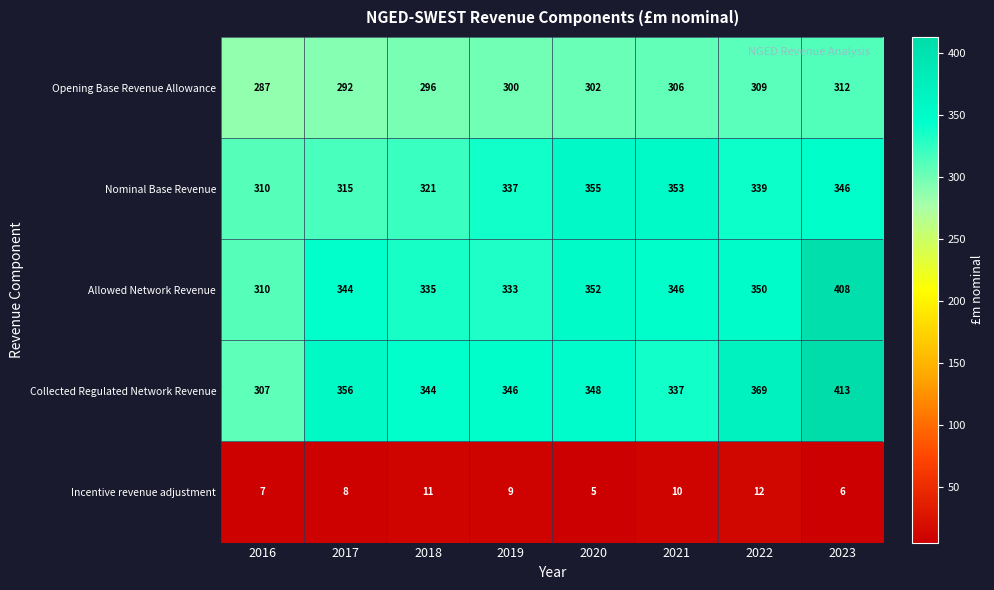

List the labels in order of Incentive revenue adjustment value, smallest first.

2020, 2023, 2016, 2017, 2019, 2021, 2018, 2022